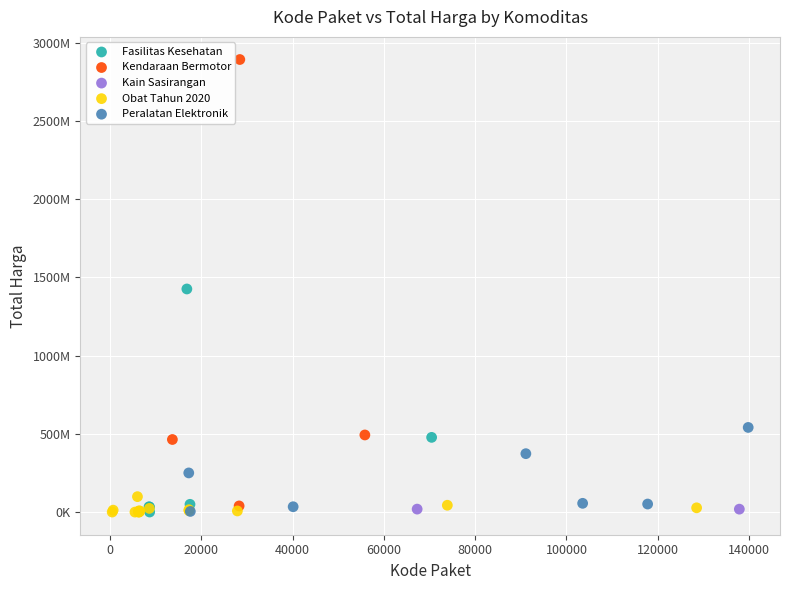

Which series has the widest spread of Y values?

Kendaraan Bermotor